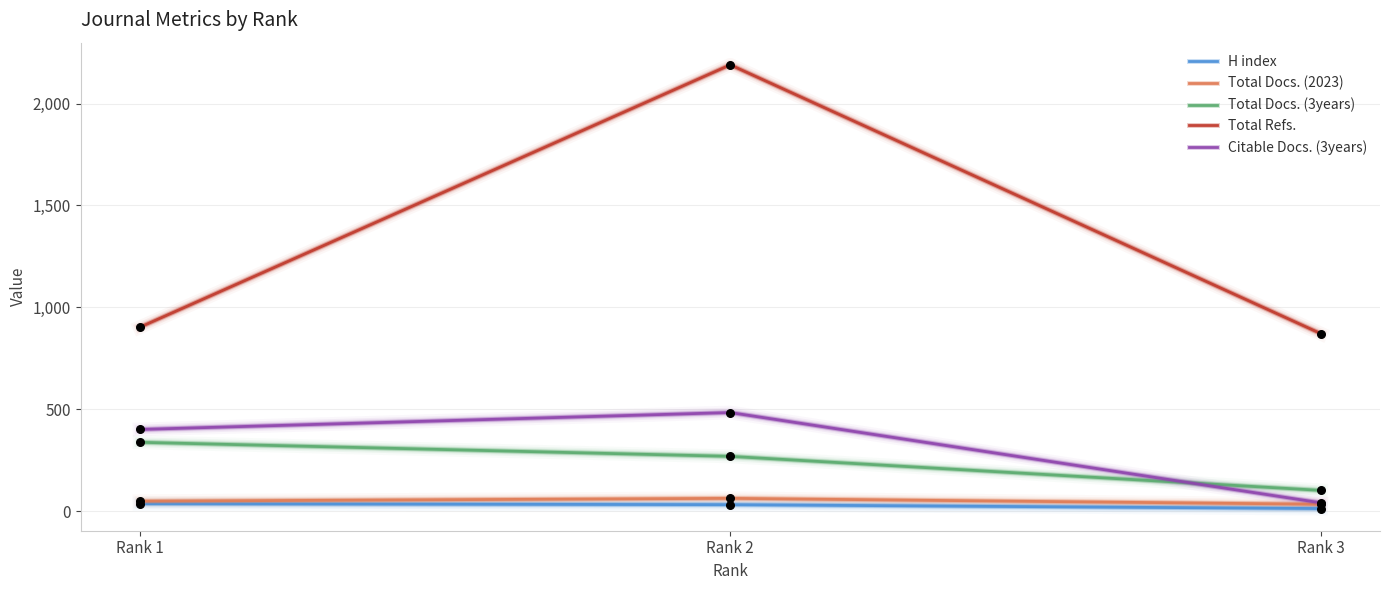

At how many categories does at least one series exceed 30?

3